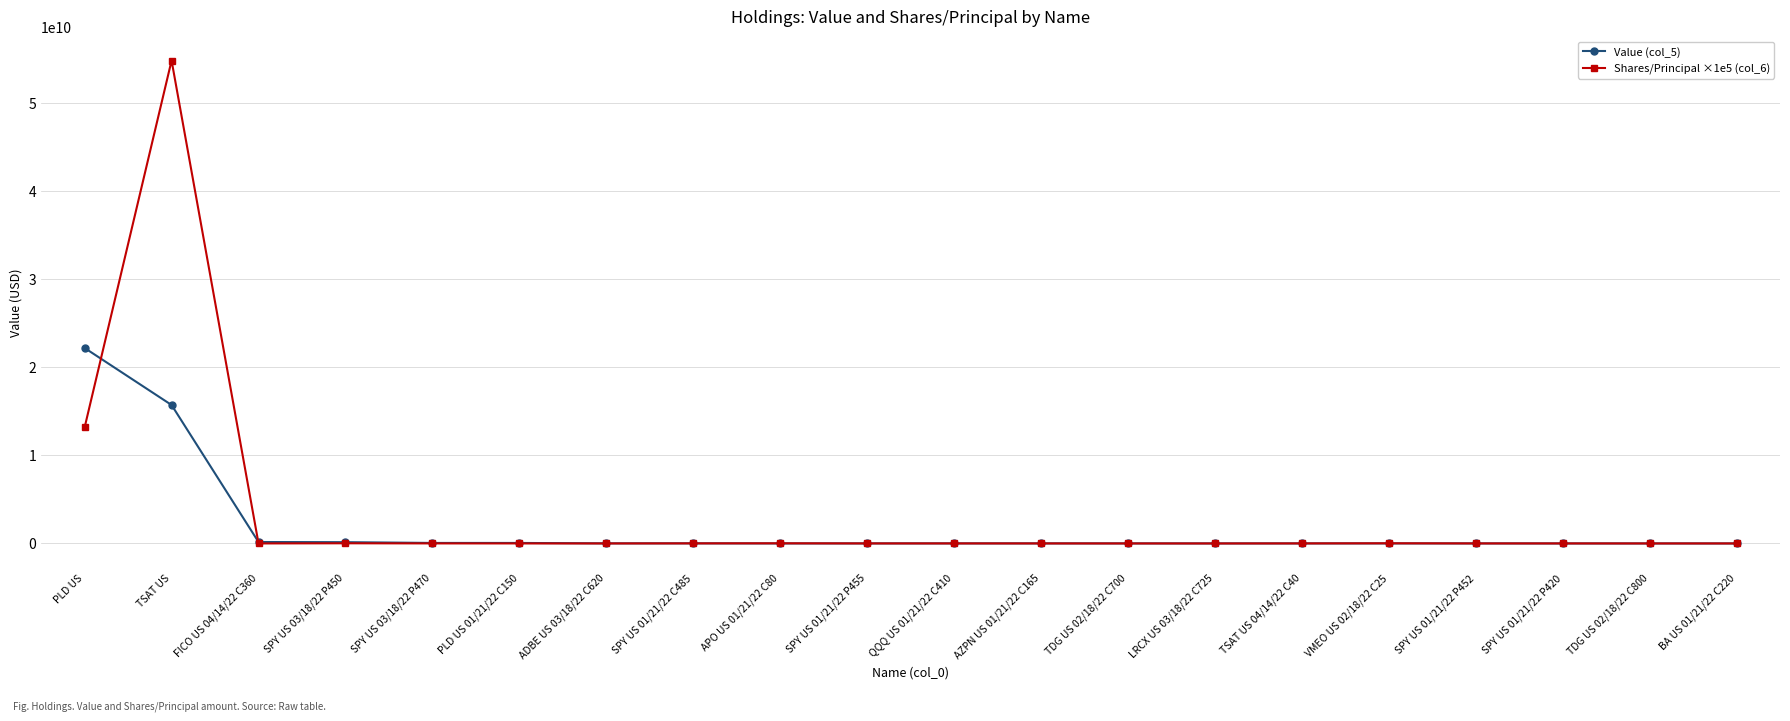

What is the maximum value for Shares/Principal ×1e5 (col_6)?

54774400000